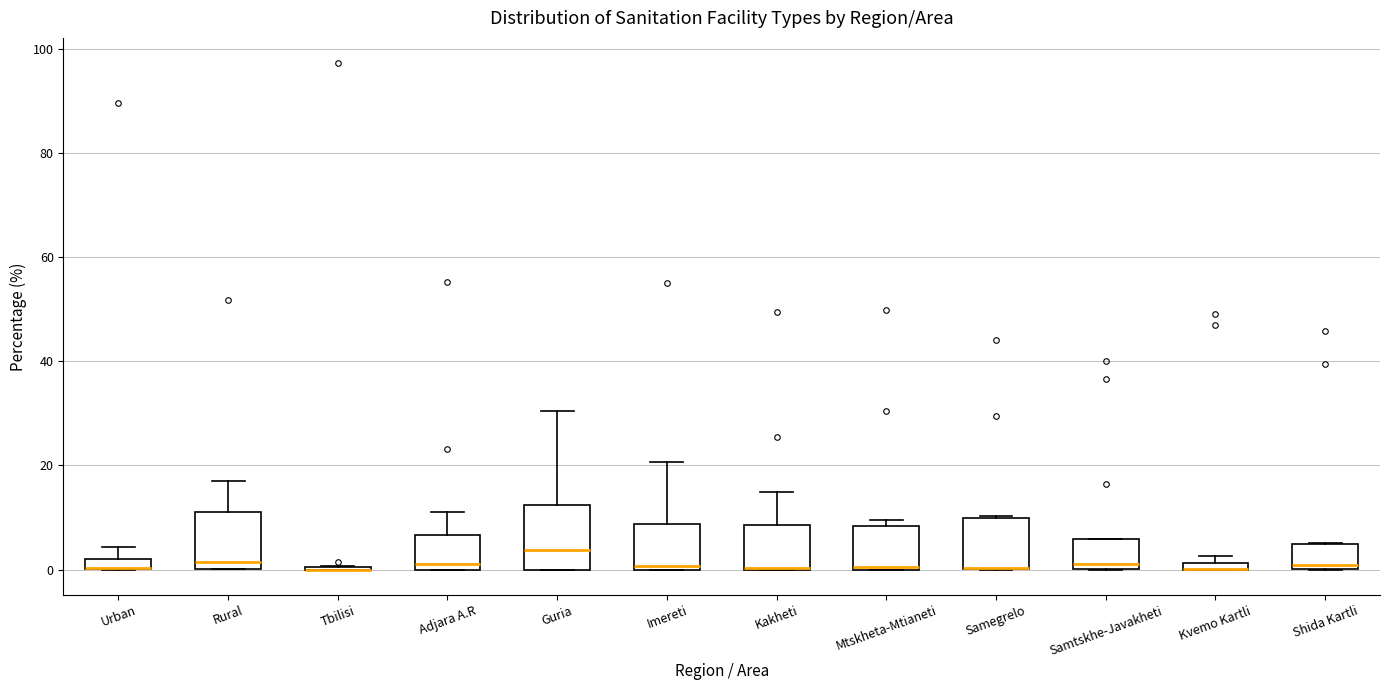

Where is the upper edge of the box for Mtskheta-Mtianeti on the y-axis? The values are not printed on the chart, so give them approximately, as read against the axis.

8